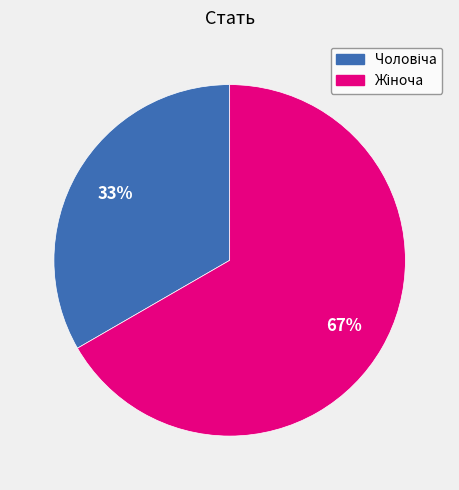

To the nearest percent, what is the average slice percentage?

50%